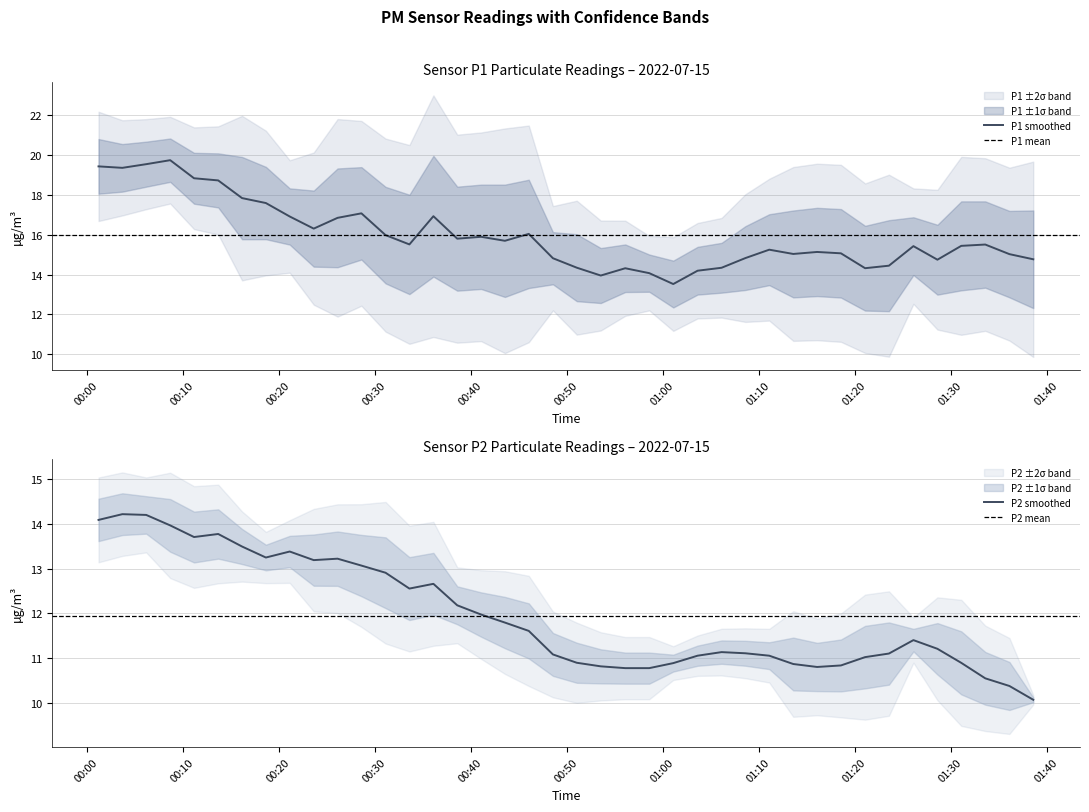

The value of P2 at 29 is 5.4. True or false?

False